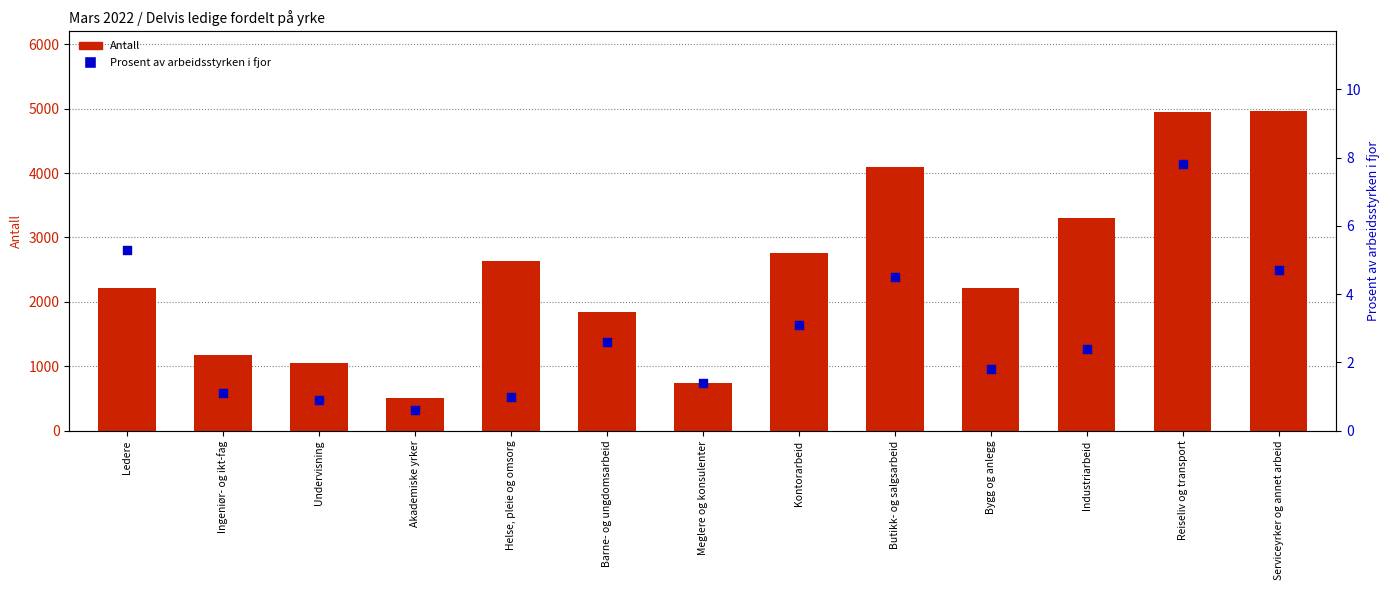

Which series has the largest total across all categories?

Antall